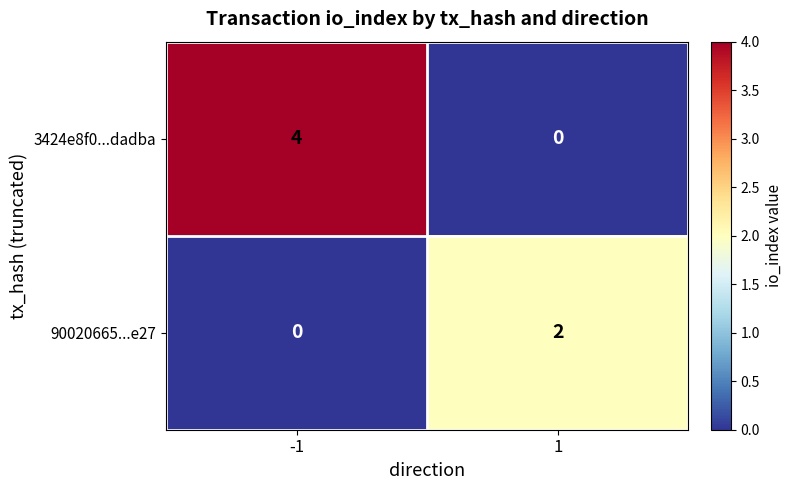

At how many categories does at least one series exceed 0?

2